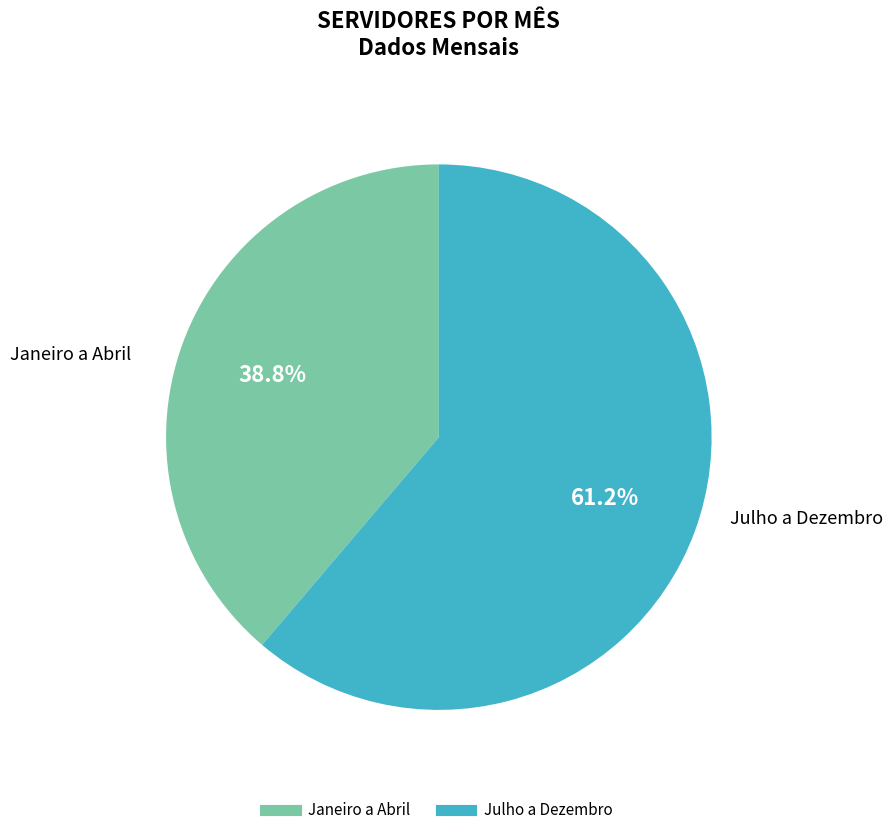

Count the number of slices in the pie.

2